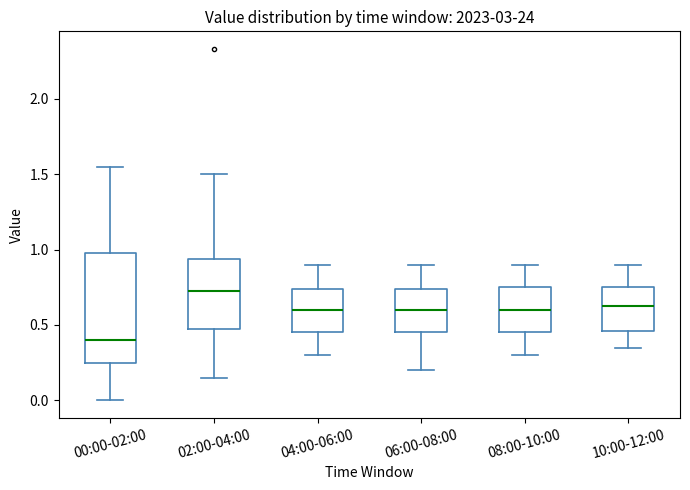

Reading left to right, transcribe this box plot: for each box, give where its median line is, the range the box spans, and where its two whiskers end, as read against the y-axis. The values are not printed on the chart, so give them approximately, as read against the axis.

00:00-02:00: median 0.40, box 0.25 to 1.00, whiskers 0.00 to 1.55
02:00-04:00: median 0.75, box 0.50 to 0.95, whiskers 0.15 to 1.50
04:00-06:00: median 0.60, box 0.45 to 0.75, whiskers 0.30 to 0.90
06:00-08:00: median 0.60, box 0.45 to 0.75, whiskers 0.20 to 0.90
08:00-10:00: median 0.60, box 0.45 to 0.75, whiskers 0.30 to 0.90
10:00-12:00: median 0.65, box 0.45 to 0.75, whiskers 0.35 to 0.90